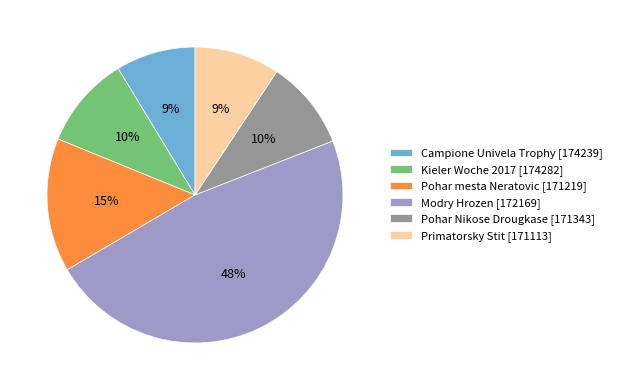

To the nearest percent, what is the combined percentage of Primatorsky Stit [171113] and Pohar Nikose Drougkase [171343]?

19%